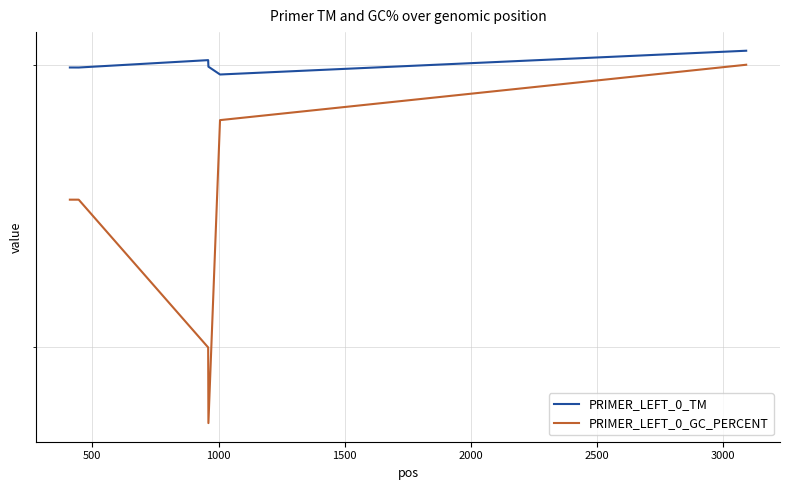

True or false: PRIMER_LEFT_0_TM has more than 1 interior local peaks.

False